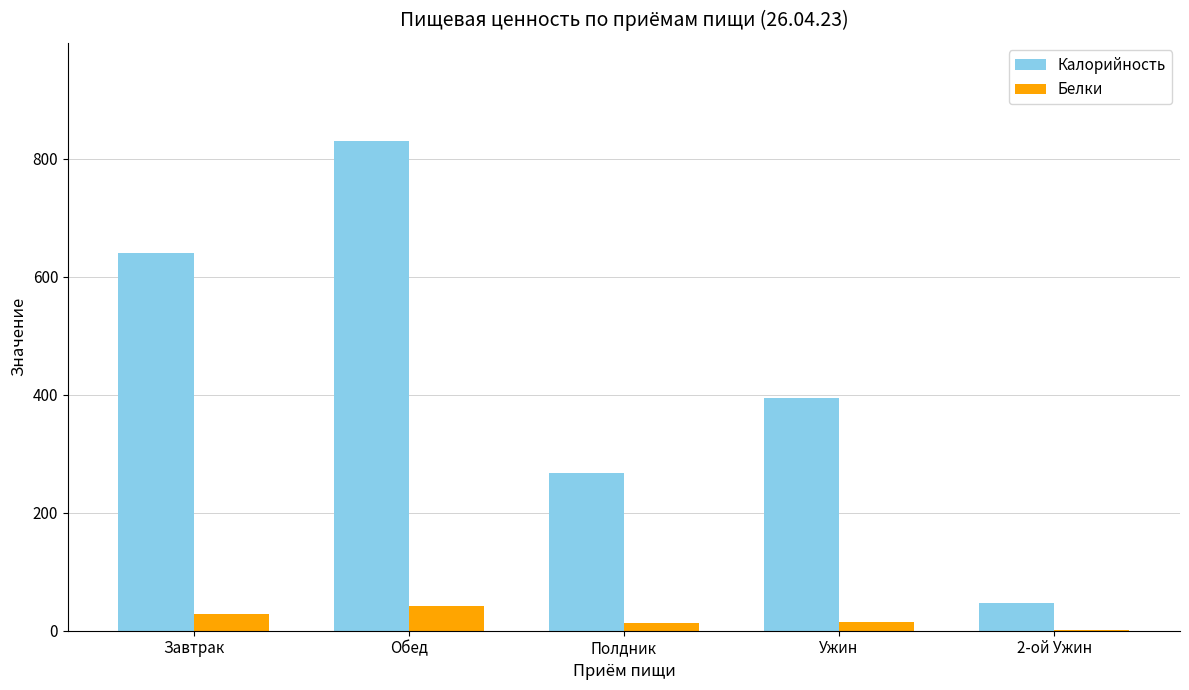

What is the total value across all series at Обед?

871.7